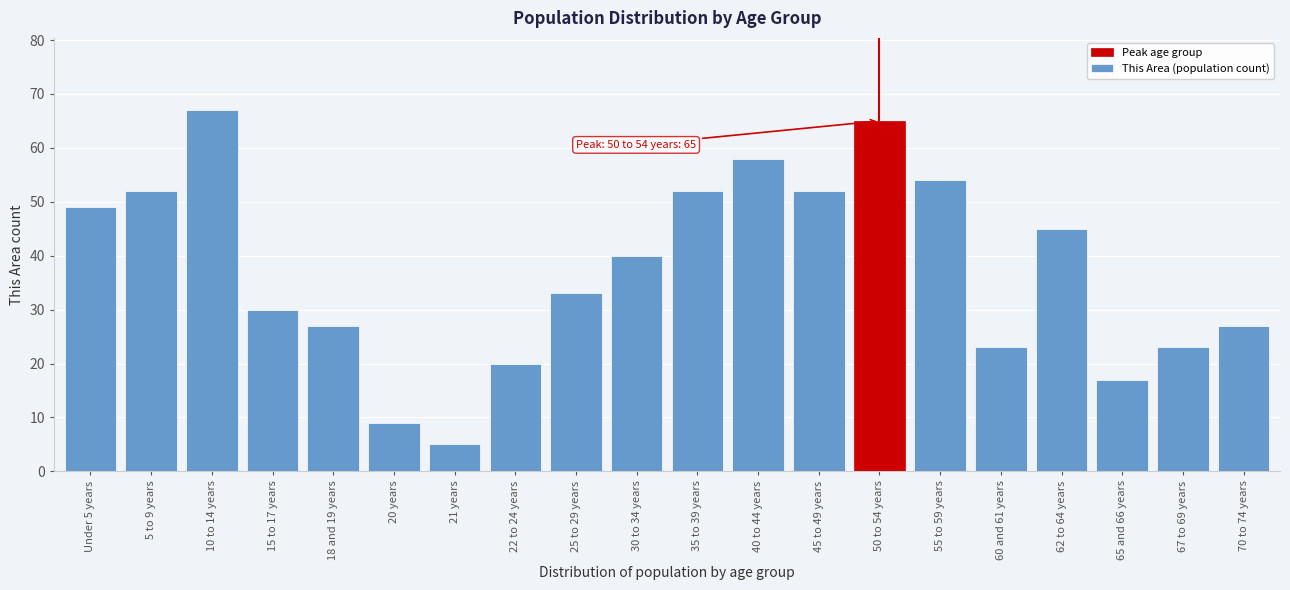

Reading left to right, what are all the values shown in this chart?

49	52	67	30	27	9	5	20	33	40	52	58	52	65	54	23	45	17	23	27